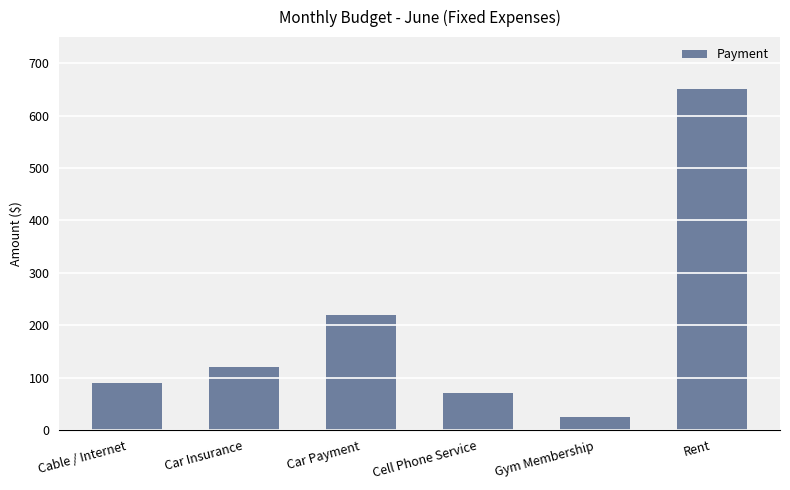

What is the value of the 1st bar from the left?

90.0